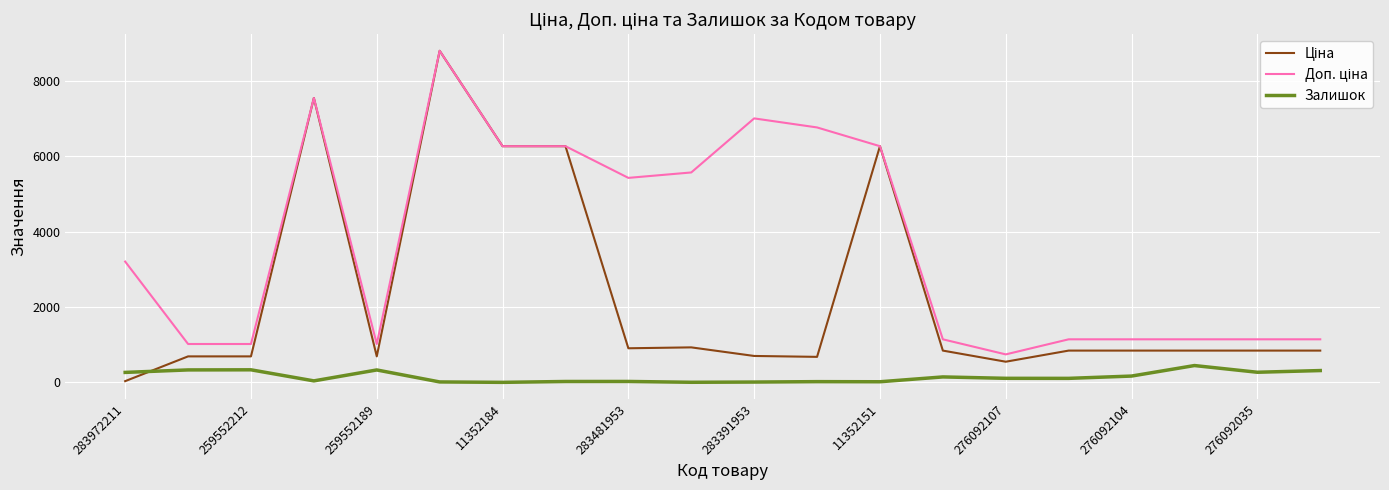

Does the chart have visible grid lines?

Yes